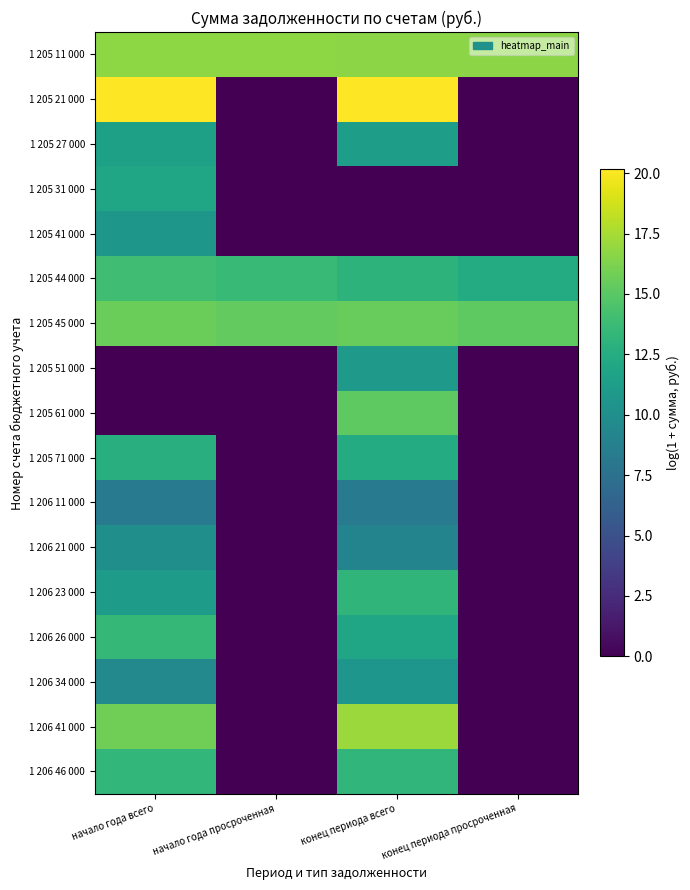

Which label corresponds to the smallest value in the chart?

начало года просроченная